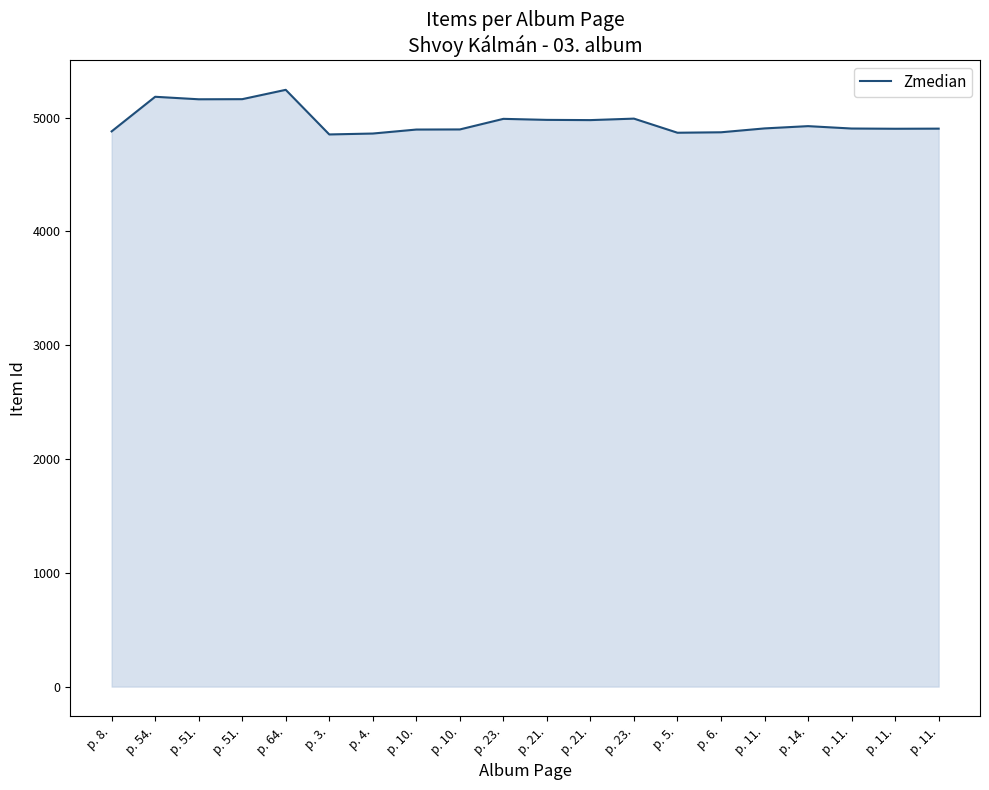

Reading left to right, transcribe all the data shown in this chart.

p. 8.=4879	p. 54.=5183	p. 51.=5161	p. 51.=5162	p. 64.=5244	p. 3.=4852	p. 4.=4860	p. 10.=4895	p. 10.=4896	p. 23.=4989	p. 21.=4980	p. 21.=4978	p. 23.=4991	p. 5.=4867	p. 6.=4871	p. 11.=4905	p. 14.=4925	p. 11.=4904	p. 11.=4902	p. 11.=4903